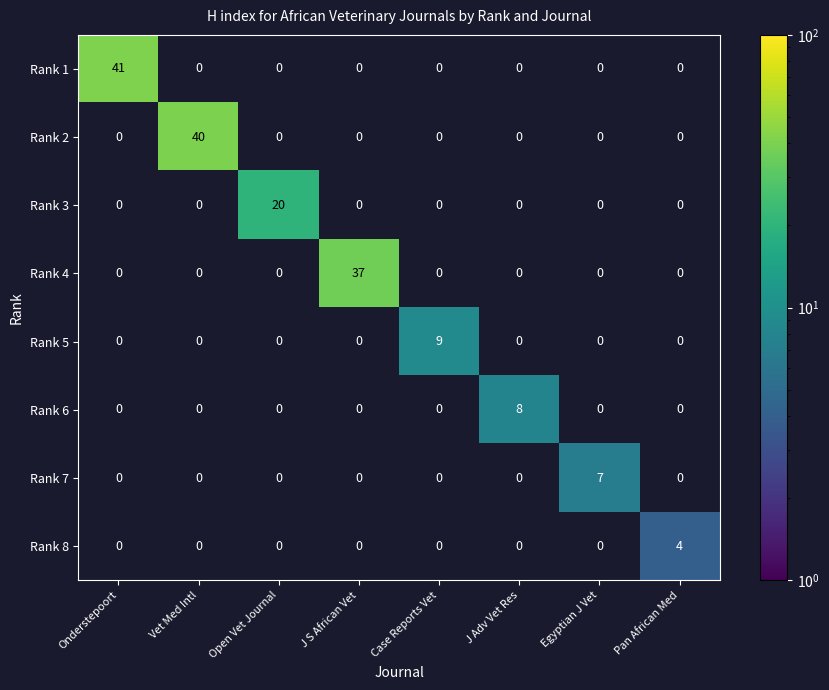

At how many categories does at least one series exceed 30?

3